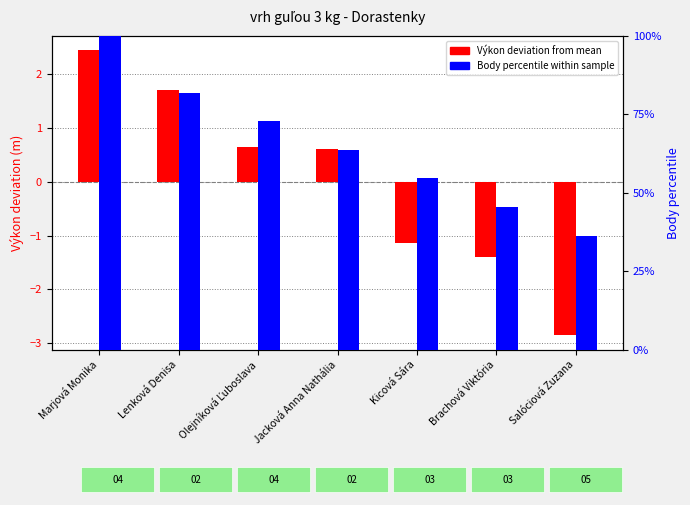

What is the lowest value of the Výkon (deviation from mean) series?

-2.9